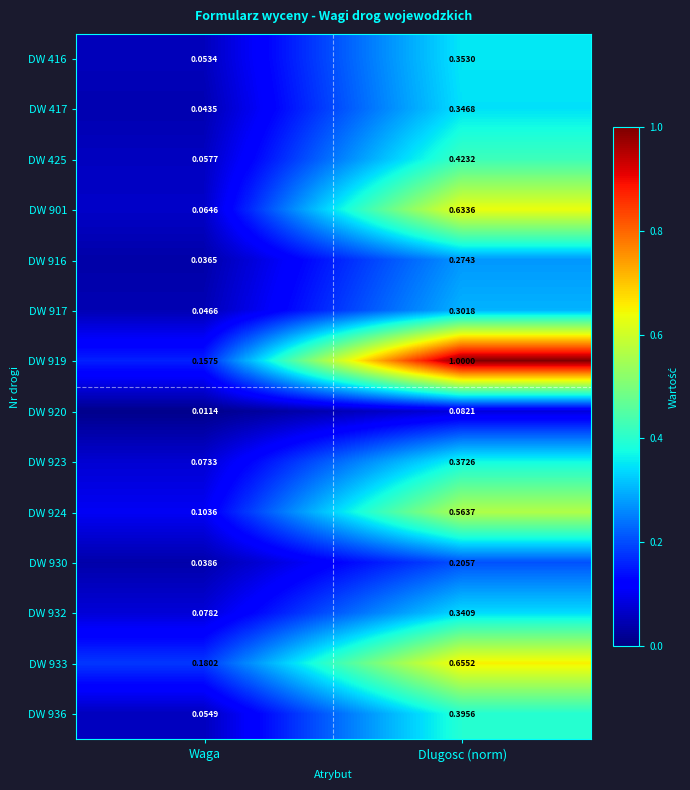

List the labels in order of DW 924 value, largest first.

Dlugosc (norm), Waga